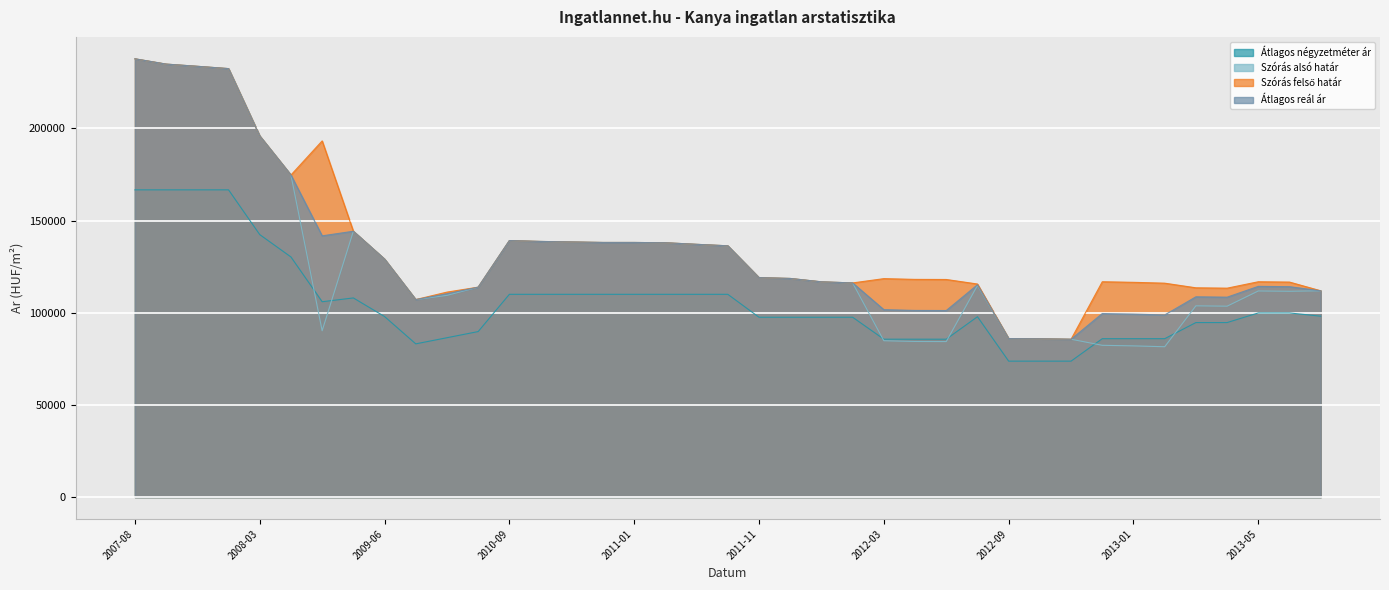

The value of Szoras felso hatar at 2012-04 is 118098. True or false?

True